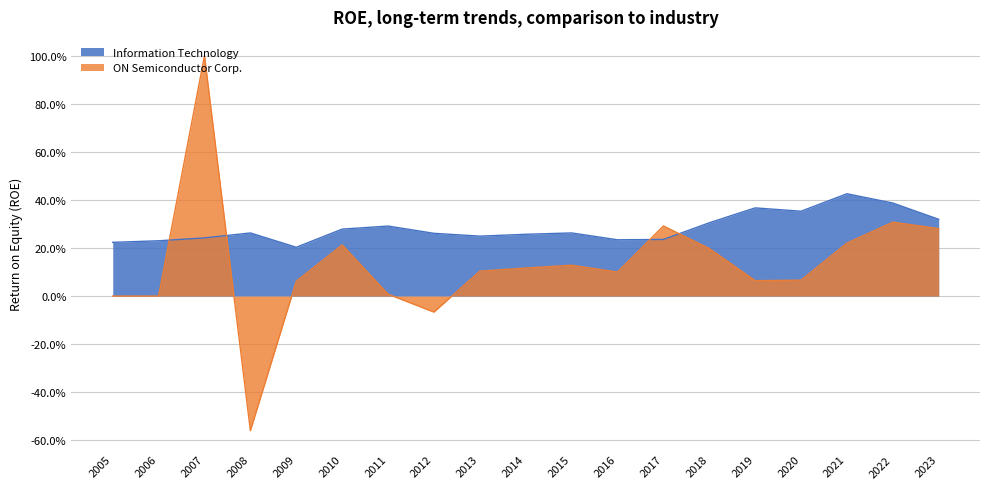

What is the value of the 14th point from the left?

0.3